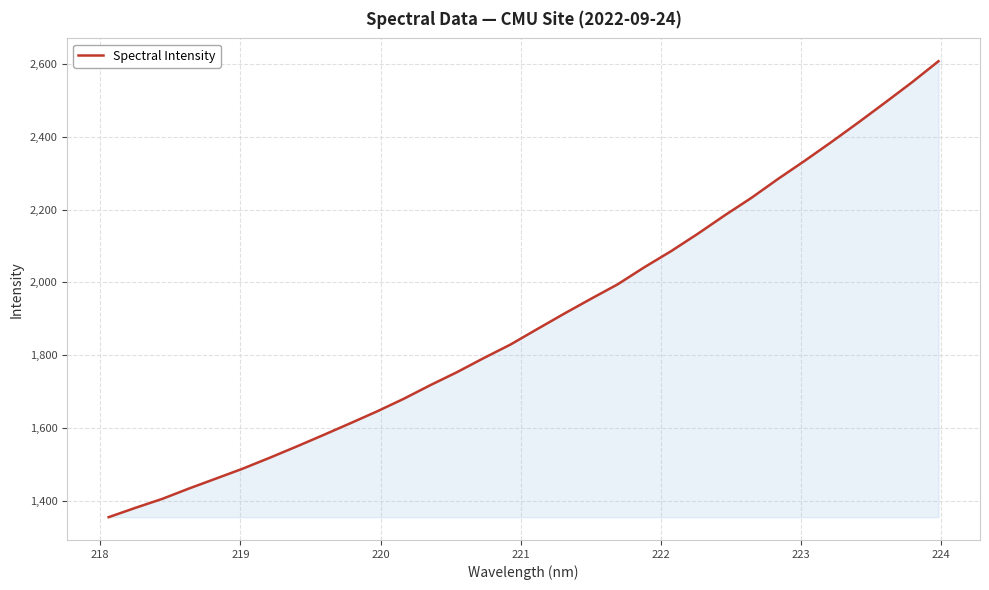

What is the minimum value shown in the chart?

1355.1